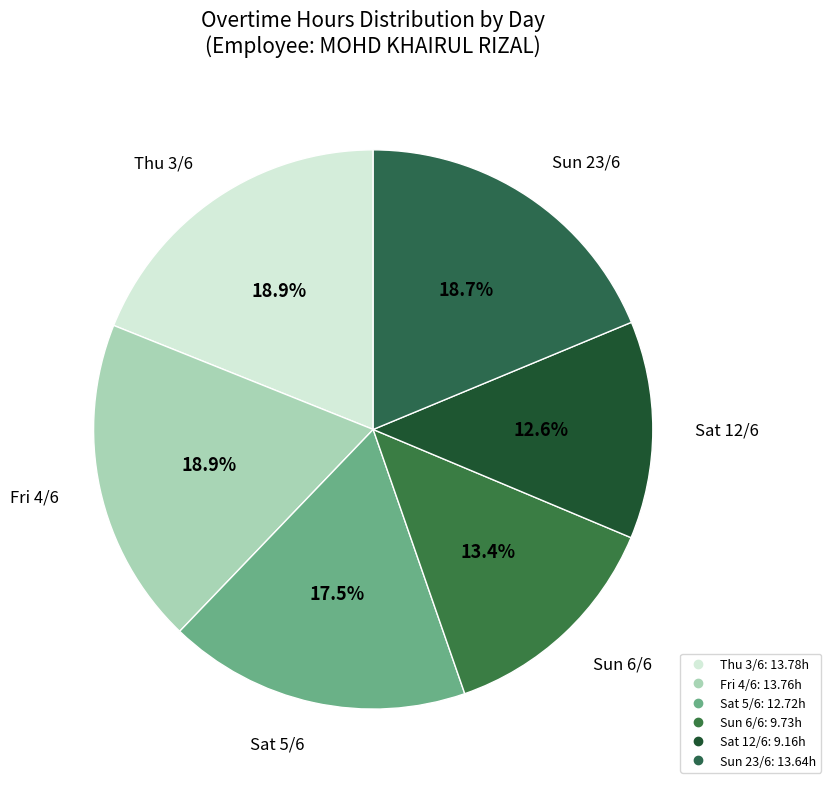

Count the number of slices in the pie.

6